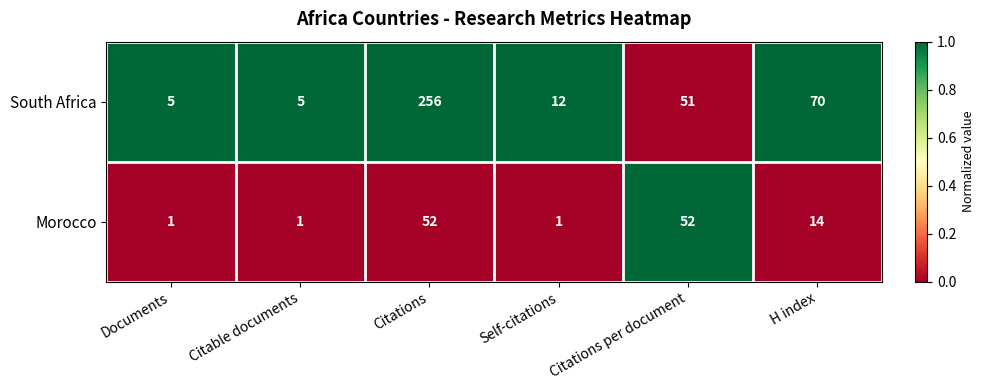

Reading left to right, list all the values displayed in this chart.

South Africa: Documents=5	Citable documents=5	Citations=256	Self-citations=12	Citations per document=51	H index=70
Morocco: Documents=1	Citable documents=1	Citations=52	Self-citations=1	Citations per document=52	H index=14